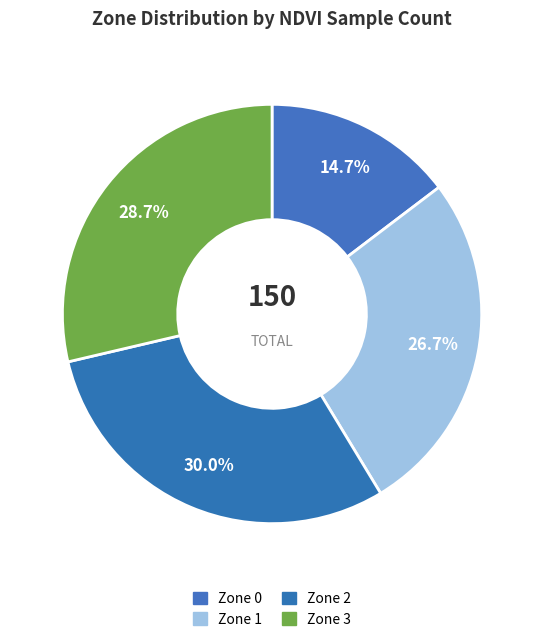

To the nearest percent, what is the difference between the largest and smallest slice percentages?

15%